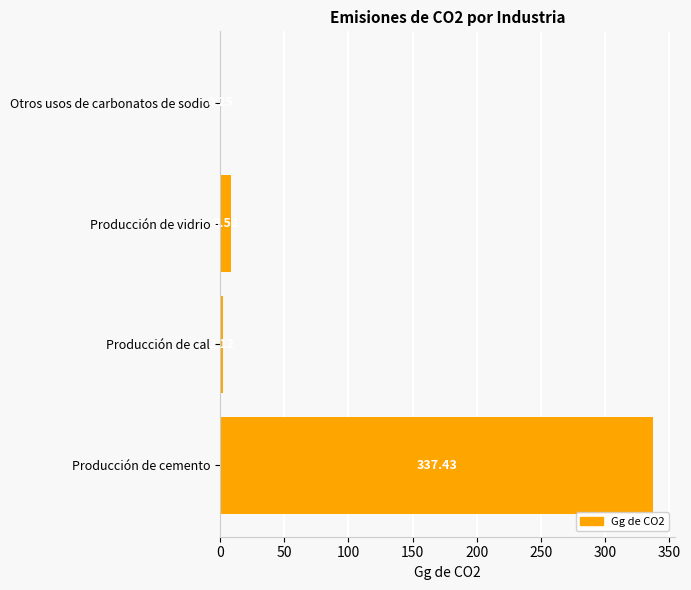

How many series are shown in this chart?

1